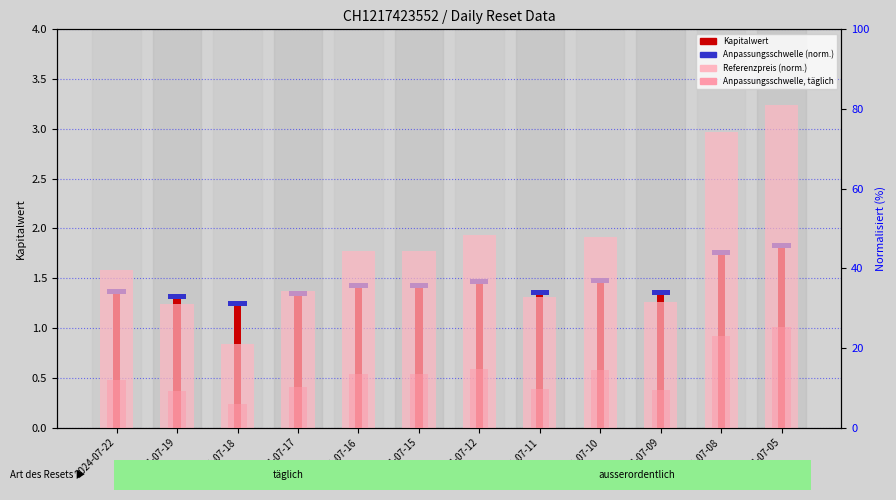

What is the spread (max minus min) of values at 2024-07-09?

30.2